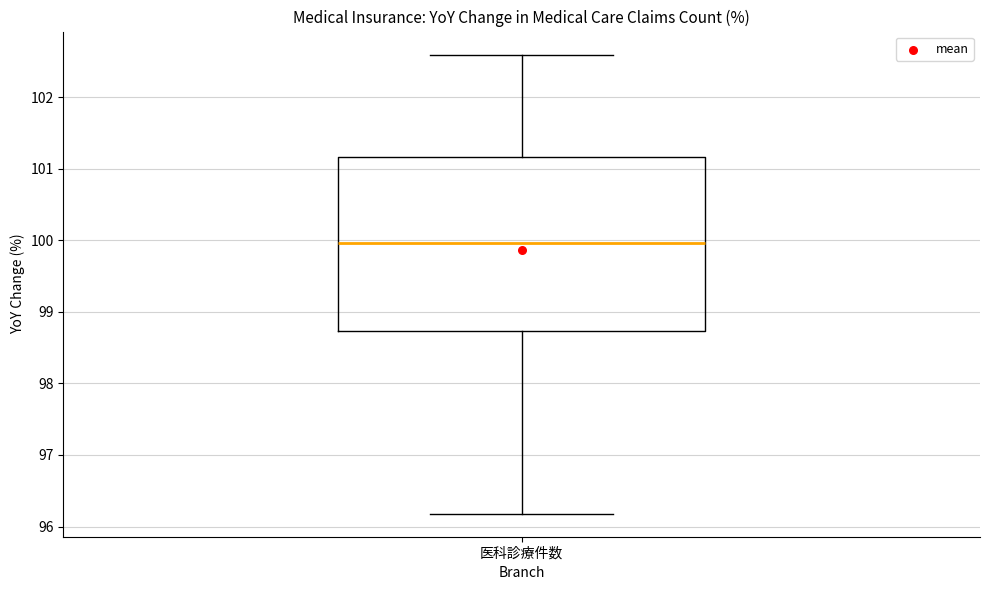

Where does the median line of the box for 医科診療件数 sit on the y-axis? The values are not printed on the chart, so give them approximately, as read against the axis.

100.0